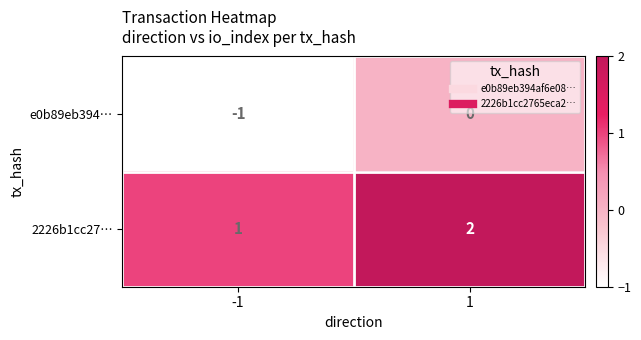

Is the value of e0b89eb394… at -1 greater than the value of 2226b1cc27… at -1?

No